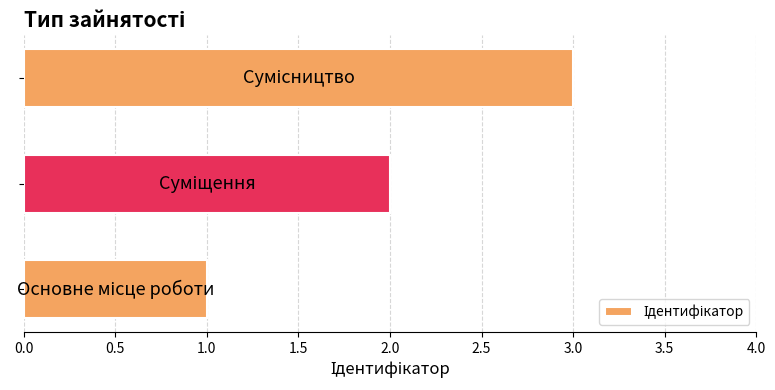

What is the greatest value displayed?

3